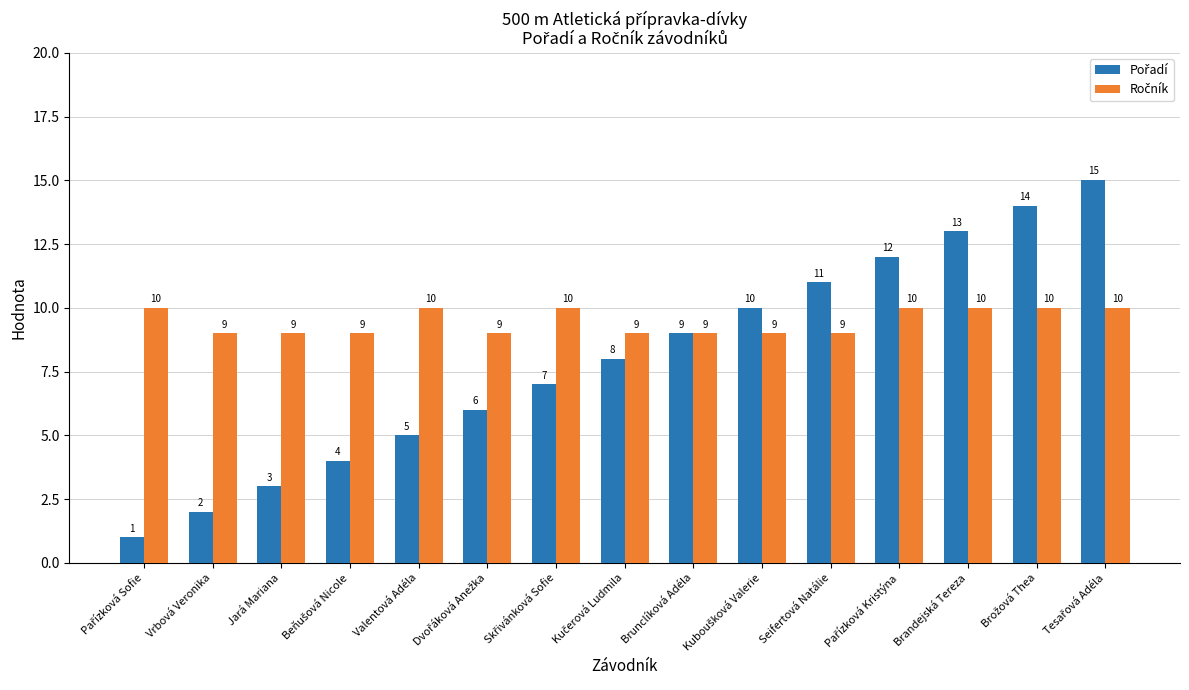

At how many categories does at least one series exceed 7?

15